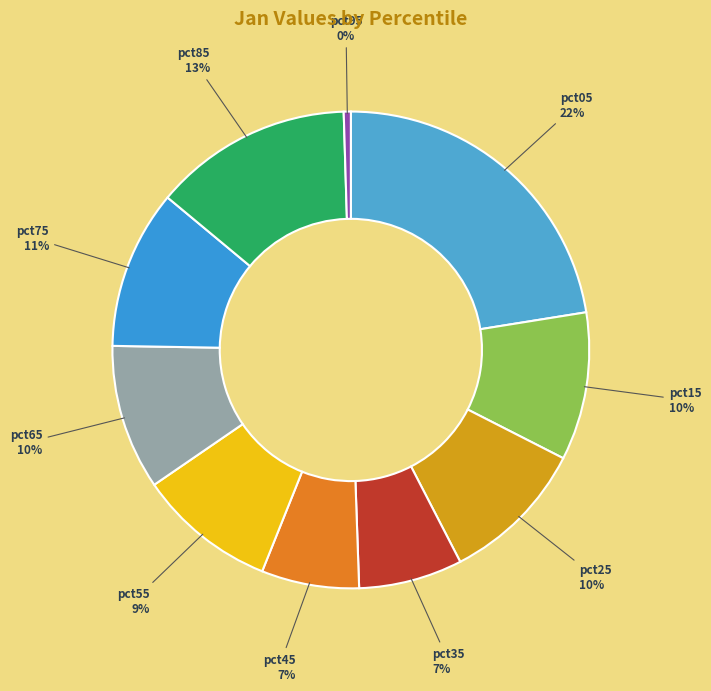

Count the number of slices in the pie.

10